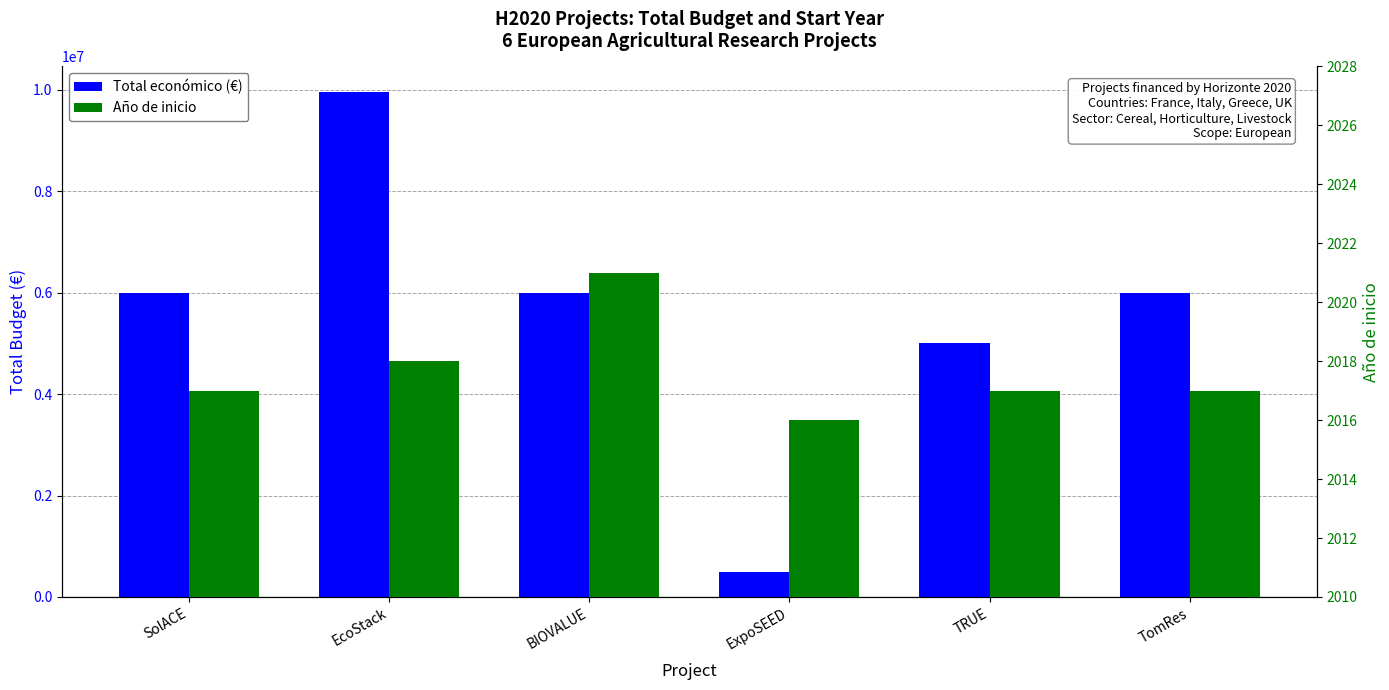

Rank the series by their maximum value, from lowest to highest.

Año de inicio, Total económico (€)